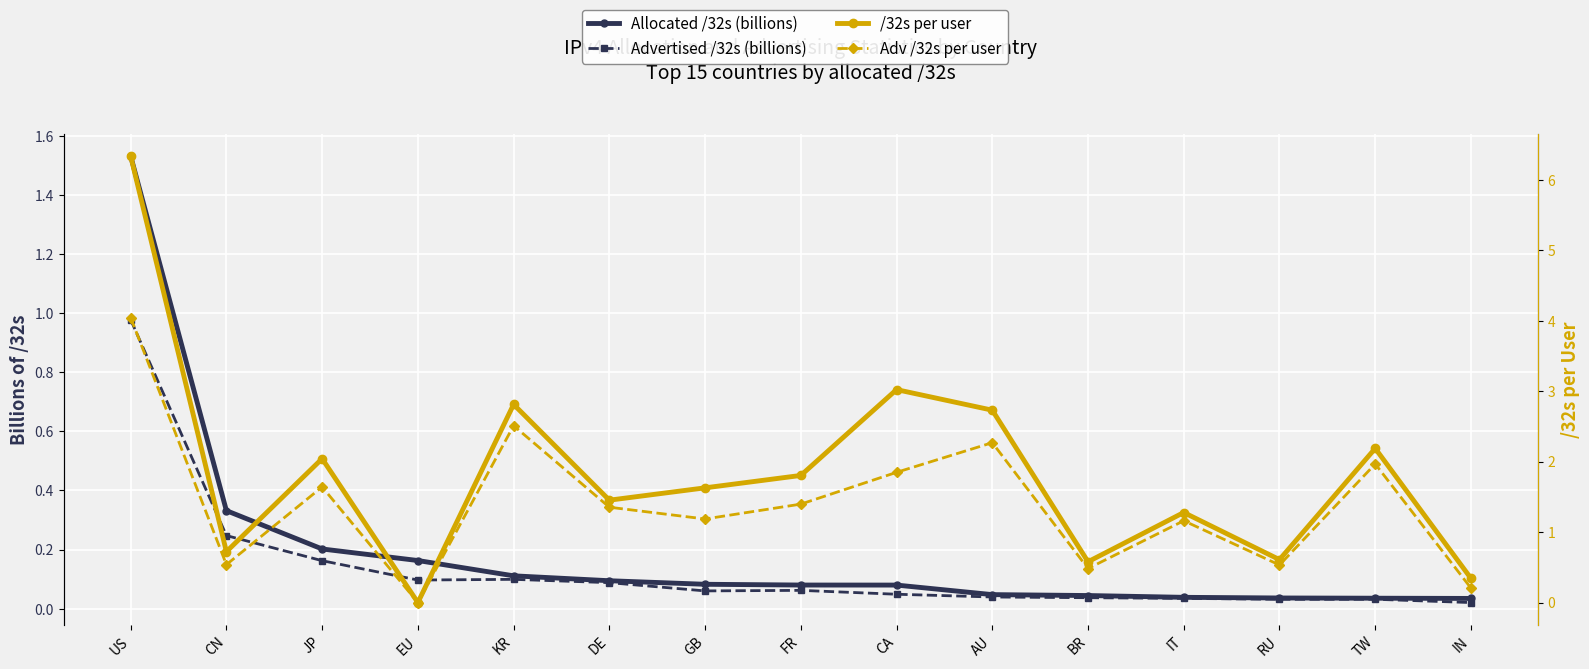

Is it true that Adv /32s per user equals 0.0 at EU?

True